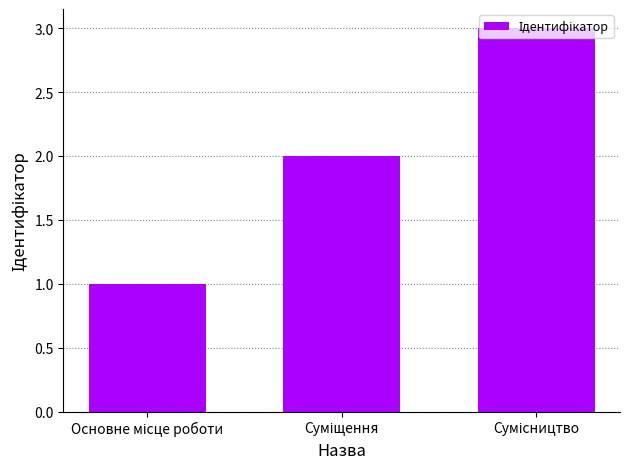

What is the sum of all values?

6